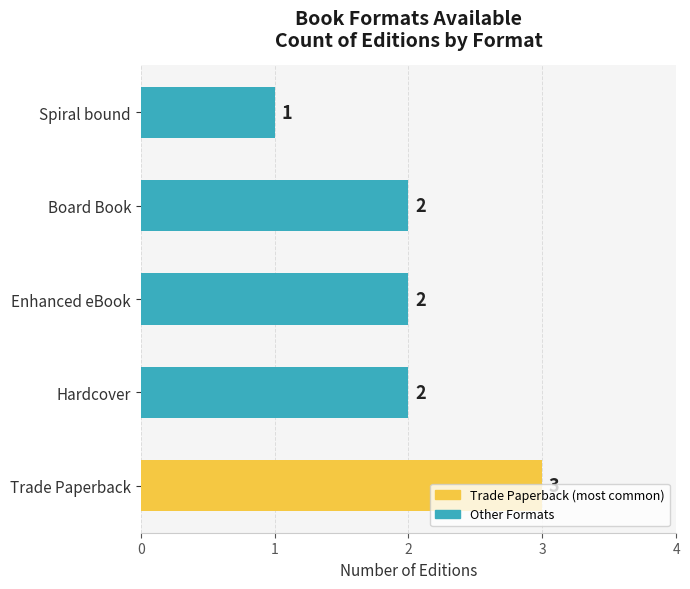

Are the bars horizontal?

Yes